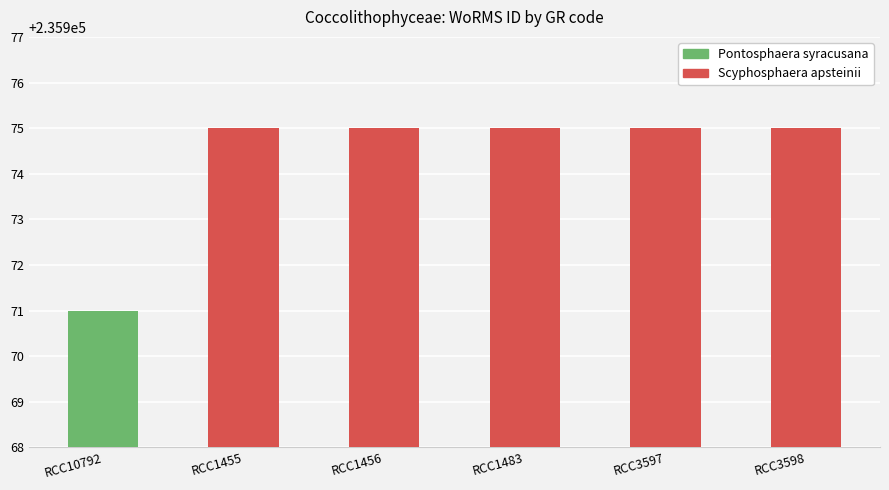

What is the label of the 1st bar from the left?

RCC10792